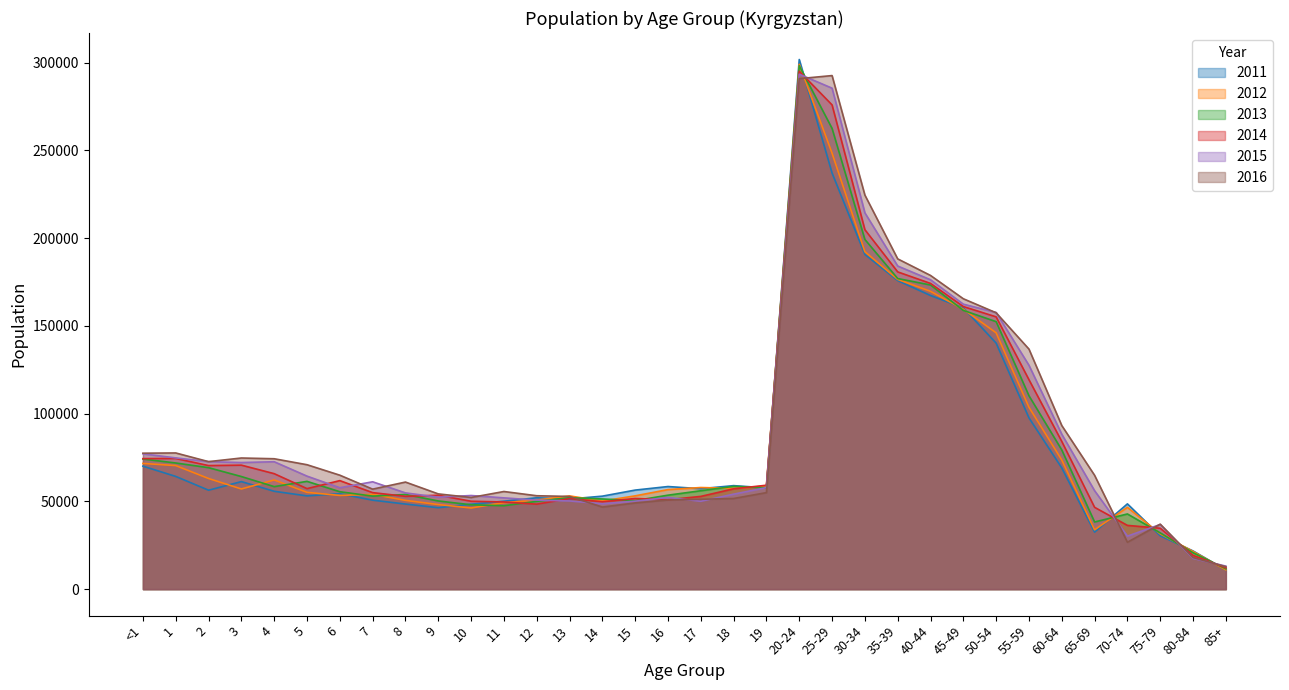

Between 16 and 80-84, which series saw the biggest shift?

2011